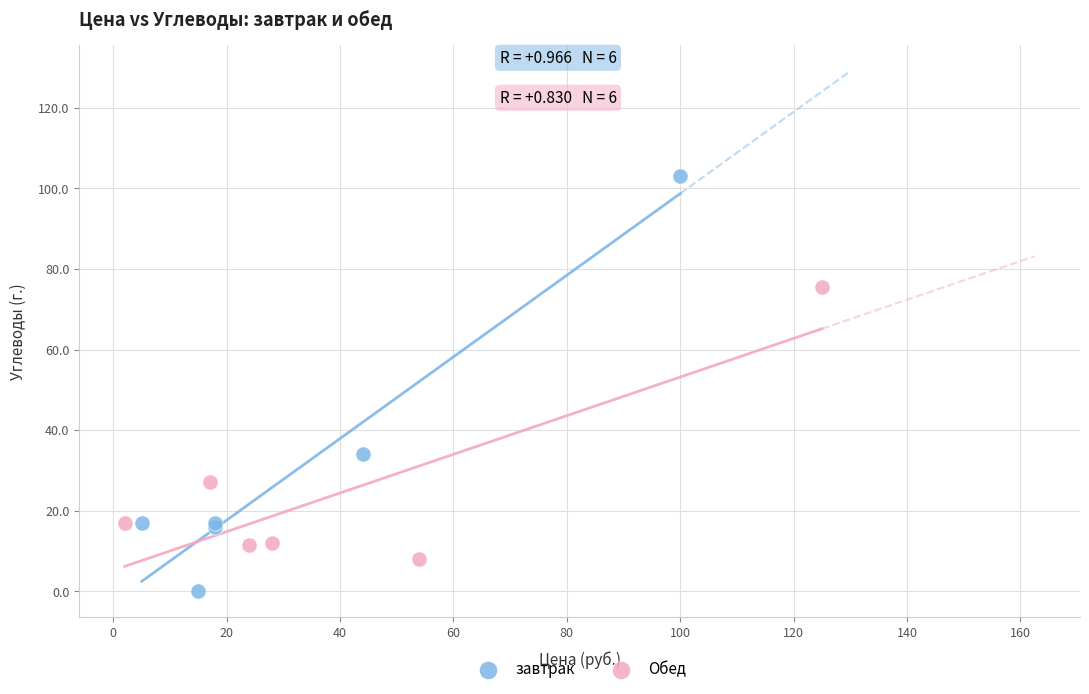

What are all the series names shown in the legend?

завтрак, Обед